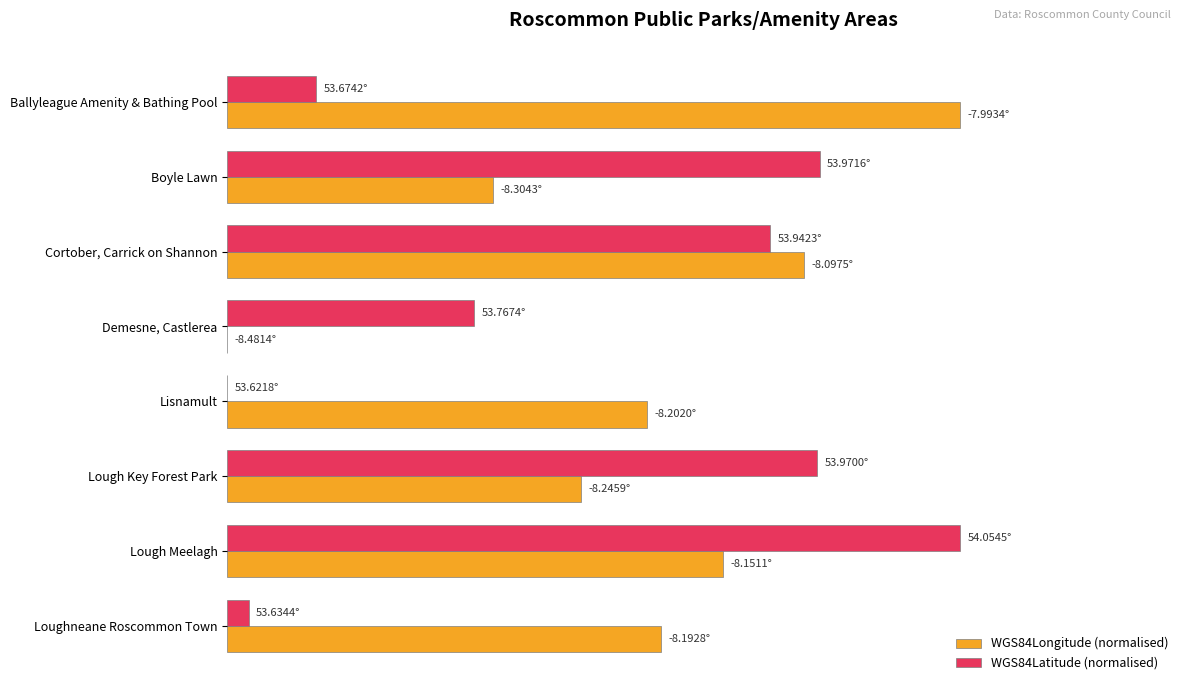

What are all the series names shown in the legend?

WGS84Longitude (normalised), WGS84Latitude (normalised)